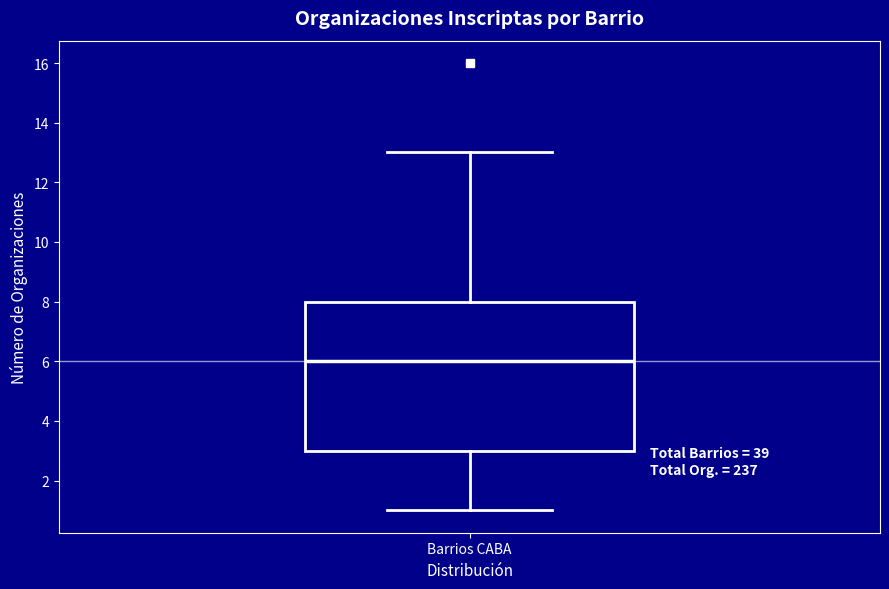

Where does the median line of the box for Barrios CABA sit on the y-axis? The values are not printed on the chart, so give them approximately, as read against the axis.

6